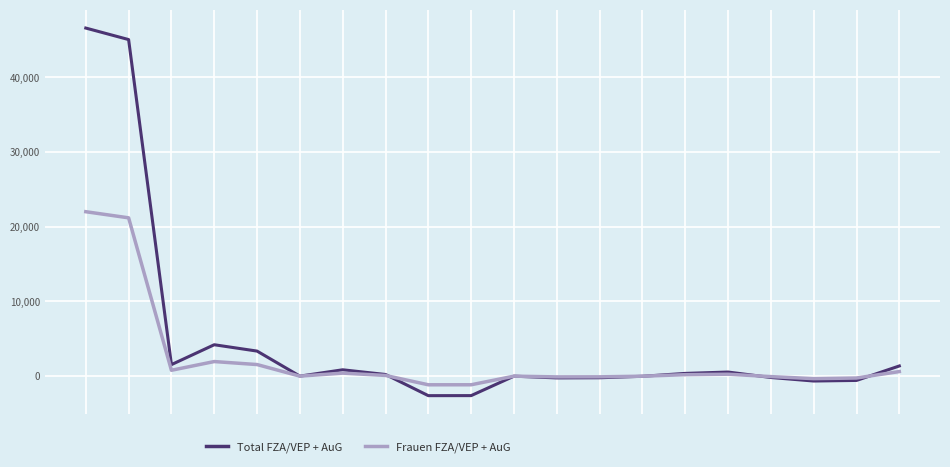

What is the lowest value of the Total FZA/VEP + AuG series?

-2612